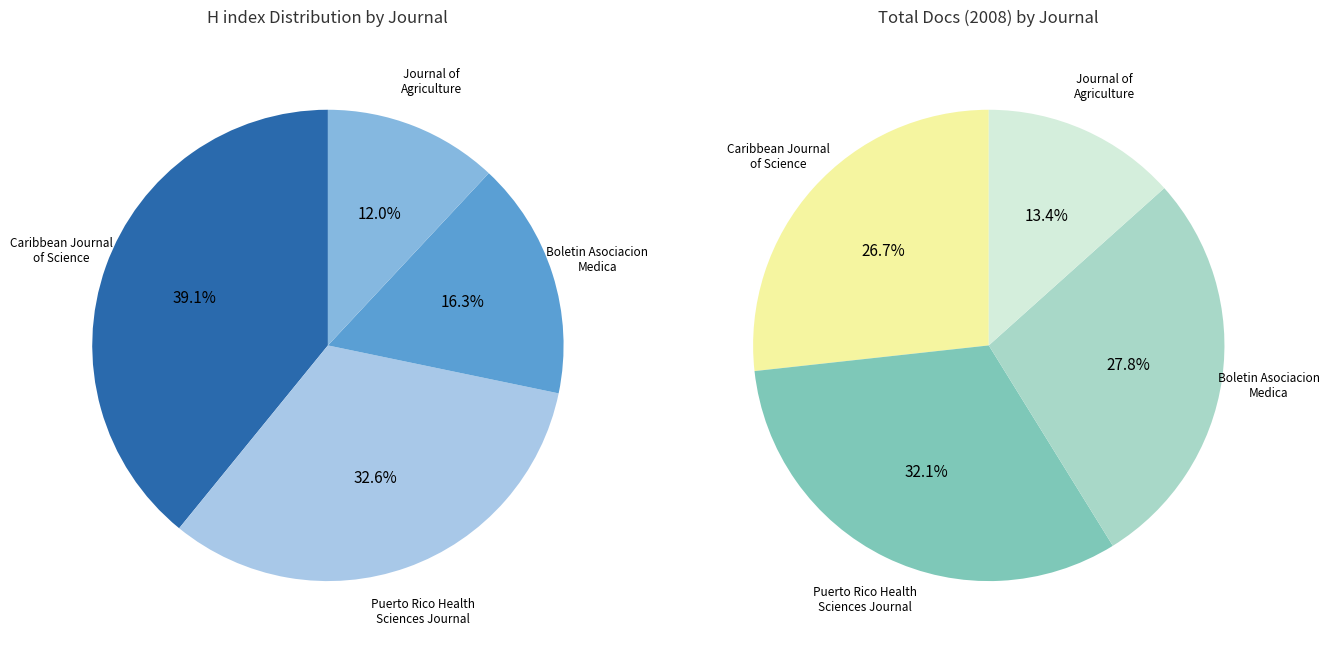

Which category has the biggest portion of the pie?

Caribbean Journal of Science